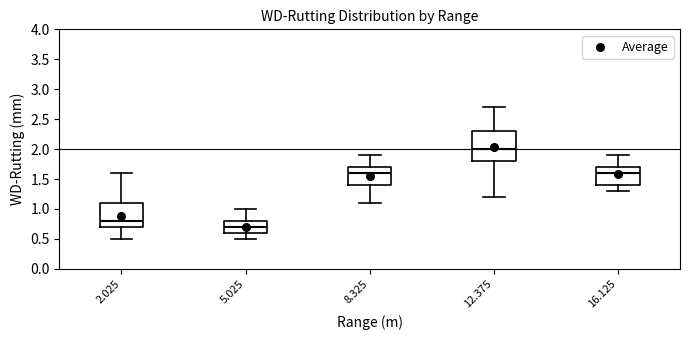

Which box's median line is the lowest?

5.025